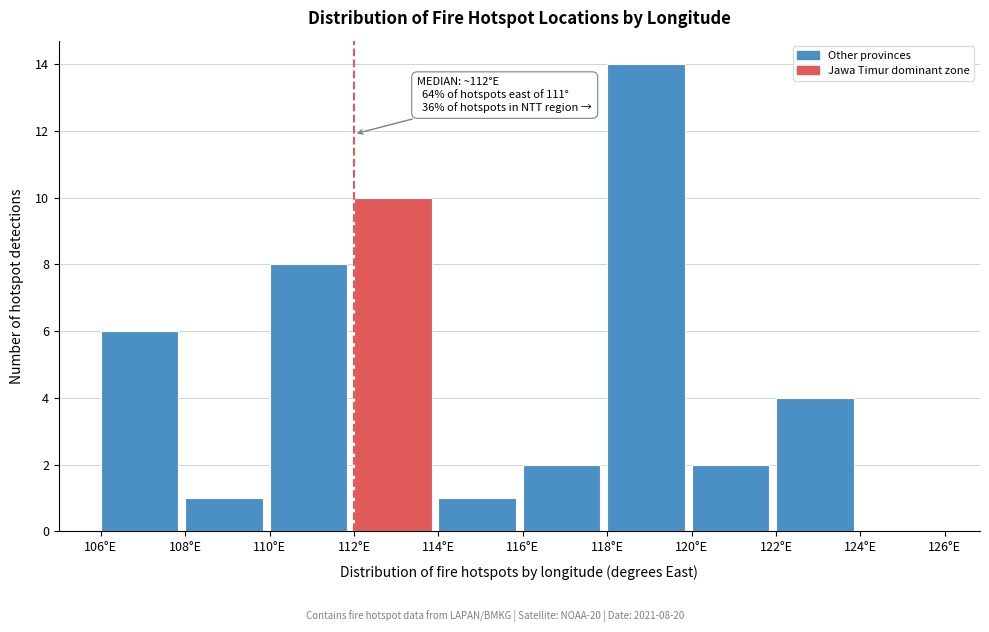

Over which range of the x-axis is the bar tallest?

118 to 120